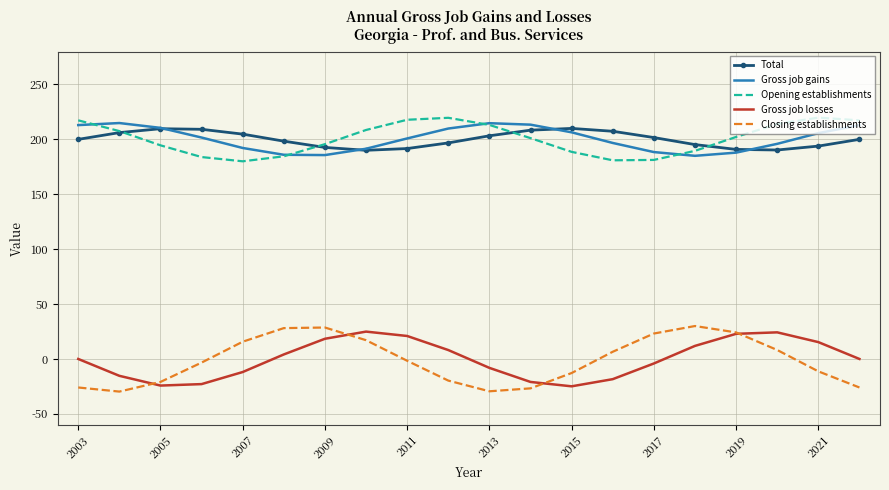

Which series has the largest range (max minus min)?

Closing establishments